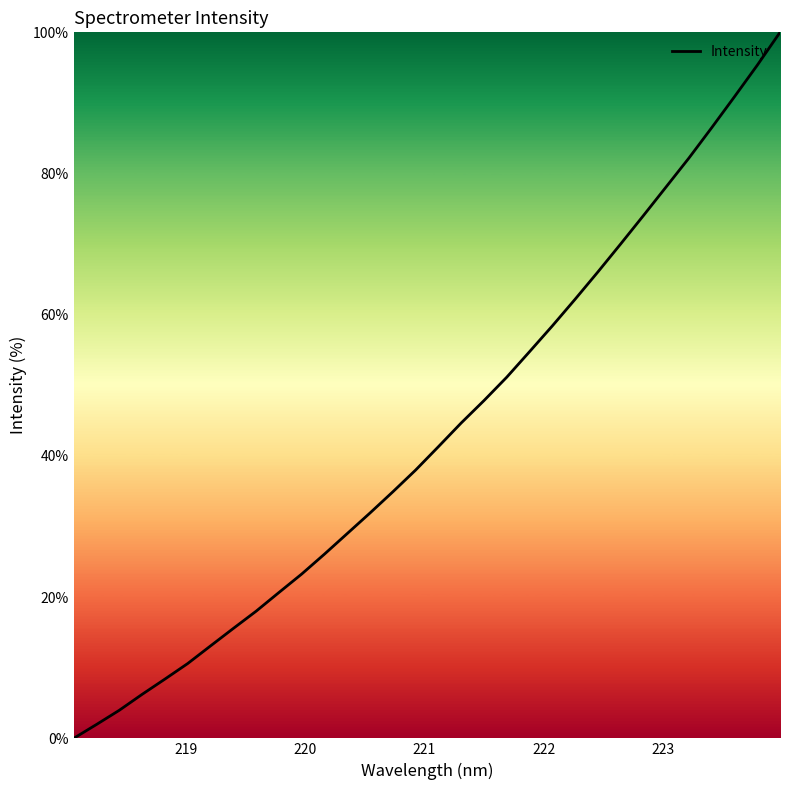

What is the greatest value displayed?

100.0